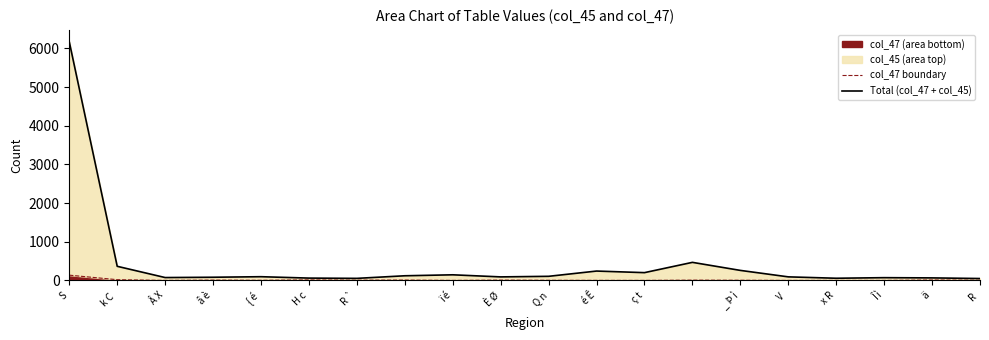

At which category does col_47 boundary reach its first local peak?

â è